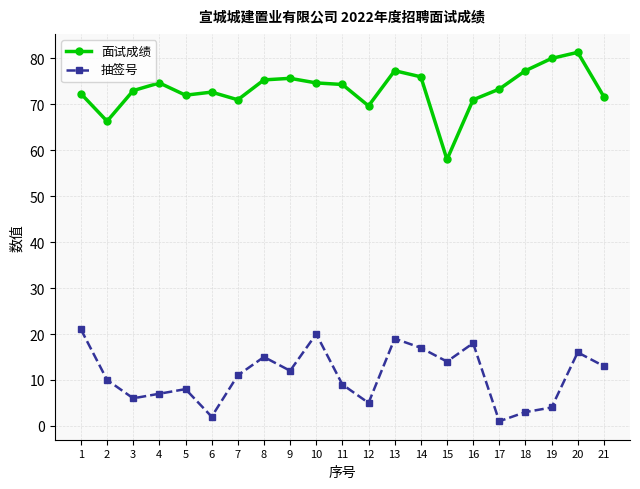

What is the value of the 面试成绩 point at the 20th from the left?

81.3